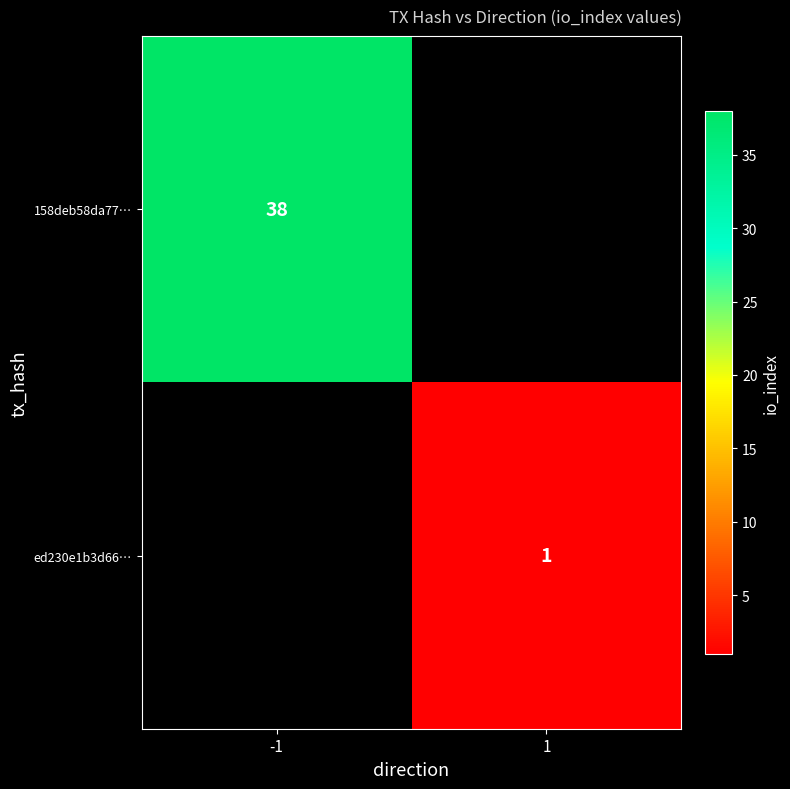

The value of 158deb58da77… at -1 is 38. True or false?

True